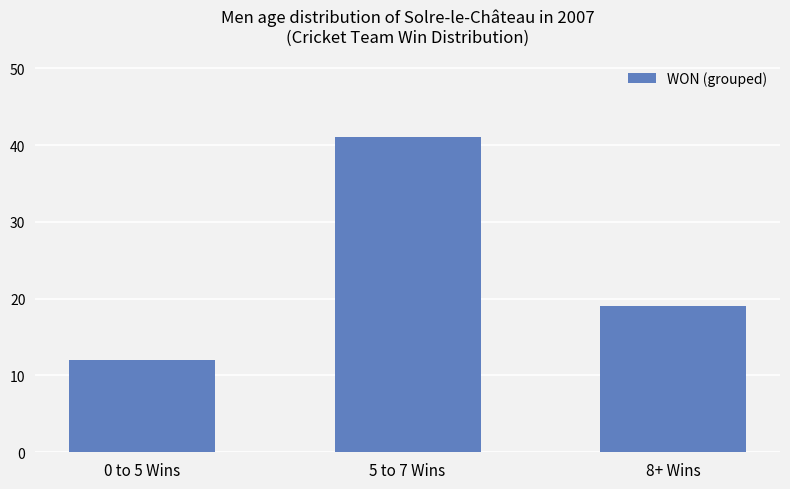

What is the change in value from 0 to 5 Wins to 5 to 7 Wins?

+29